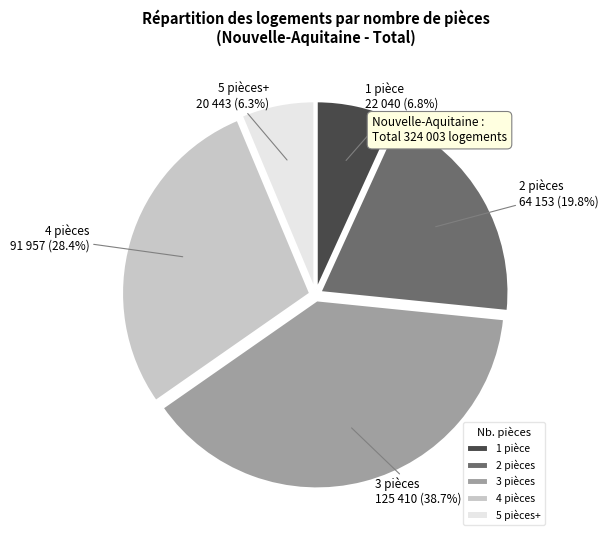

Which slice is the largest?

3 pièces